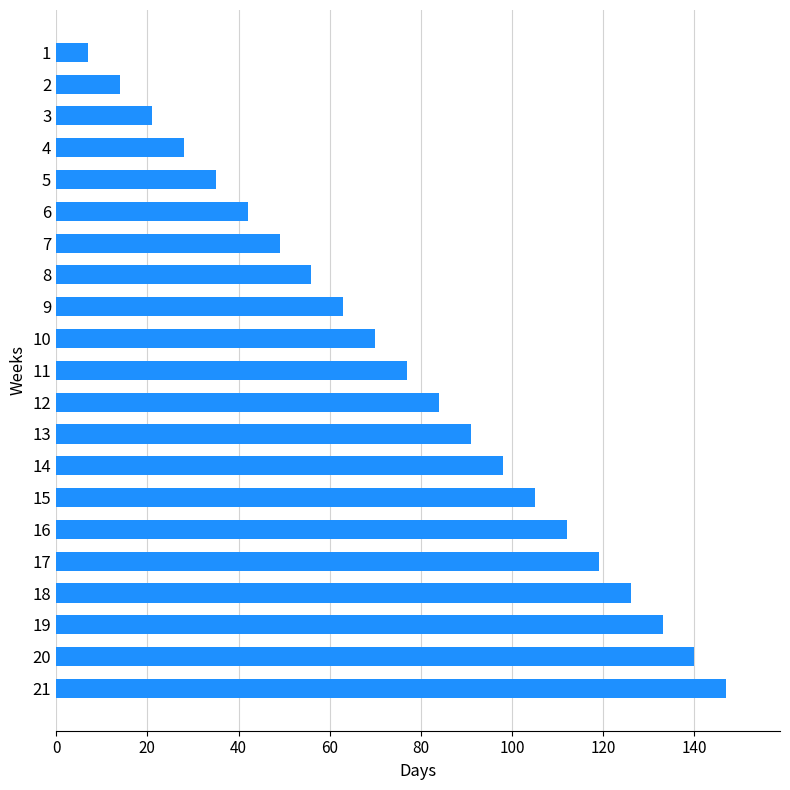

Reading top to bottom, list all the values displayed in this chart.

7	14	21	28	35	42	49	56	63	70	77	84	91	98	105	112	119	126	133	140	147